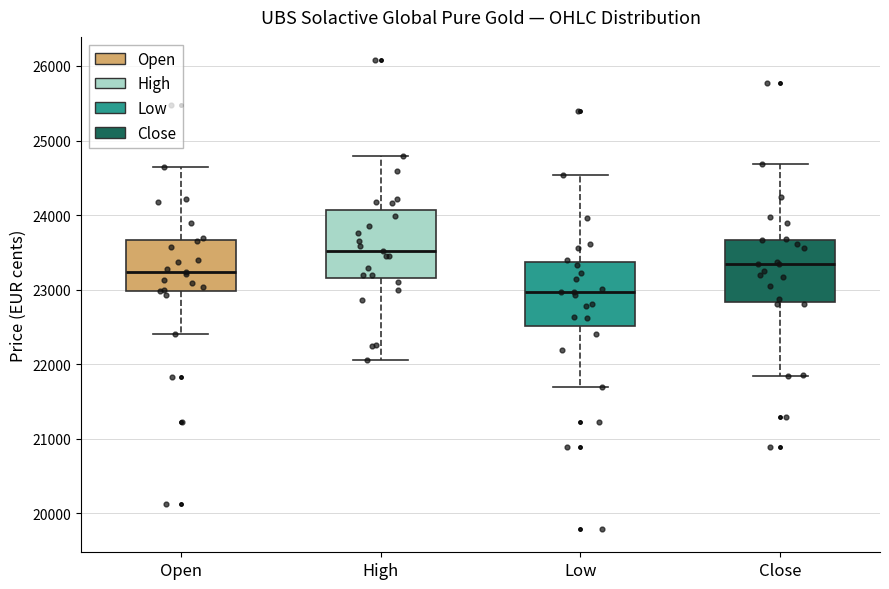

Reading left to right, transcribe this box plot: for each box, give where its median line is, the range the box spans, and where its two whiskers end, as read against the y-axis. The values are not printed on the chart, so give them approximately, as read against the axis.

Open: median 23200, box 23000 to 23700, whiskers 22400 to 24600
High: median 23500, box 23200 to 24100, whiskers 22100 to 24800
Low: median 23000, box 22500 to 23400, whiskers 21700 to 24500
Close: median 23300, box 22800 to 23700, whiskers 21800 to 24700